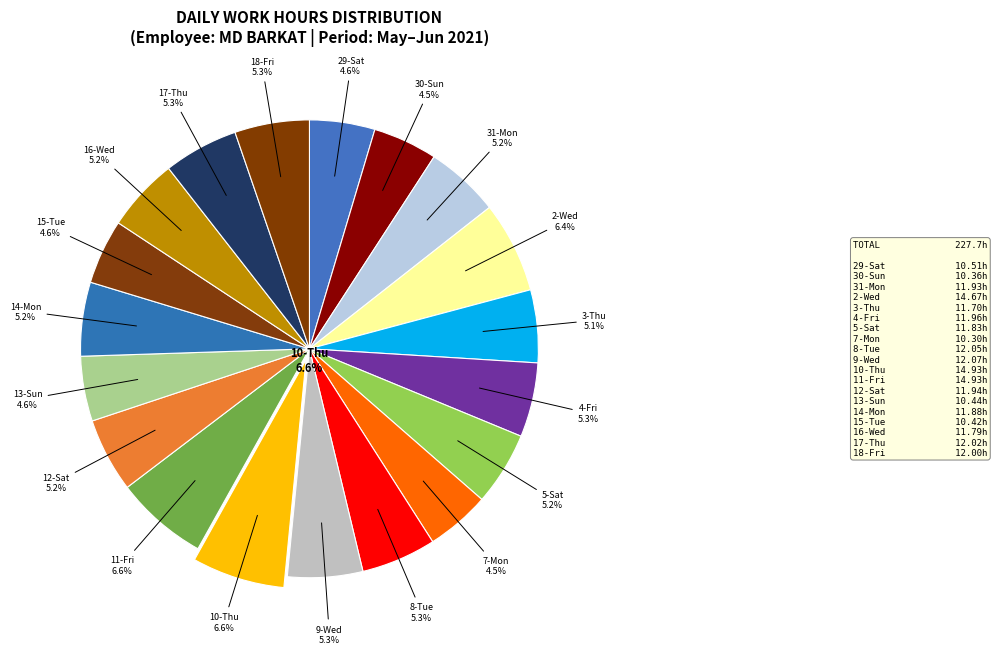

Which category has the biggest portion of the pie?

10-Thu